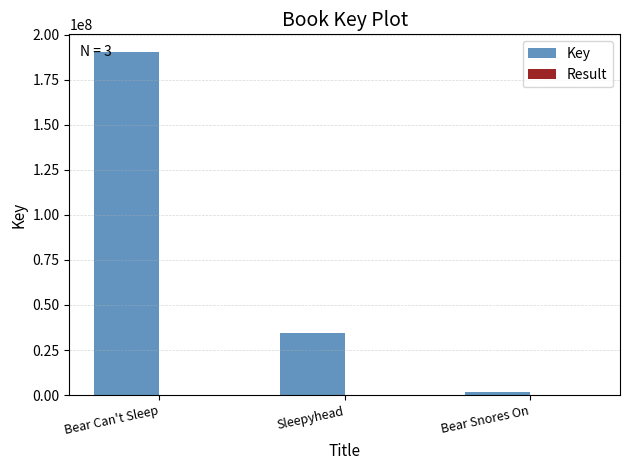

At which category does the chart reach its peak across all series?

Bear Can't Sleep